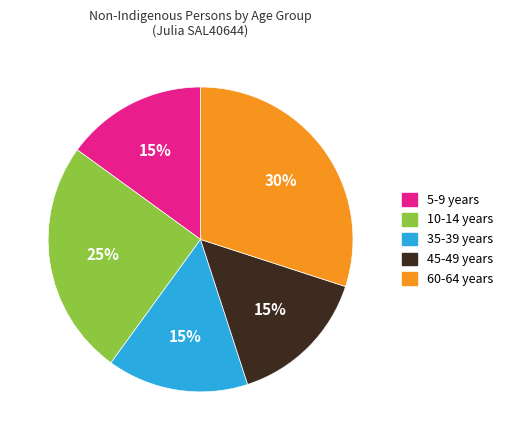

Is it true that 10-14 years is 25% of the pie?

True